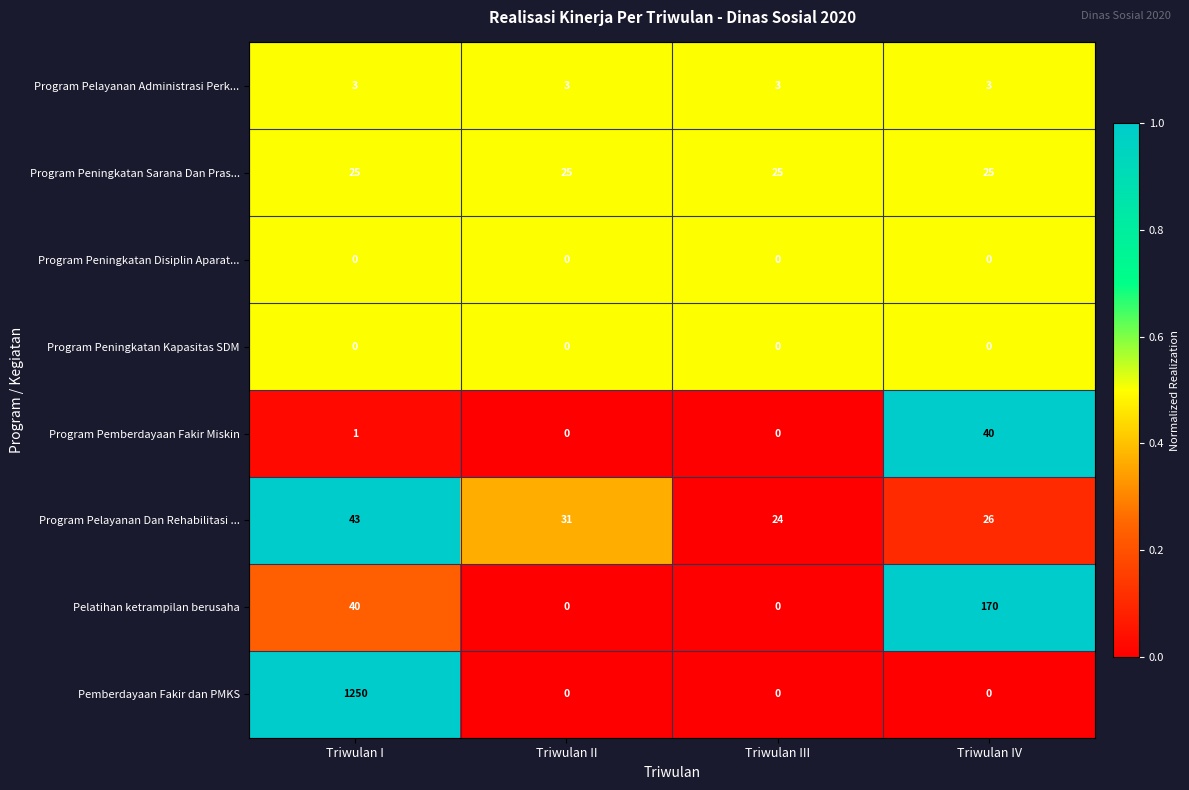

What is the total value across all series at Triwulan IV?

264